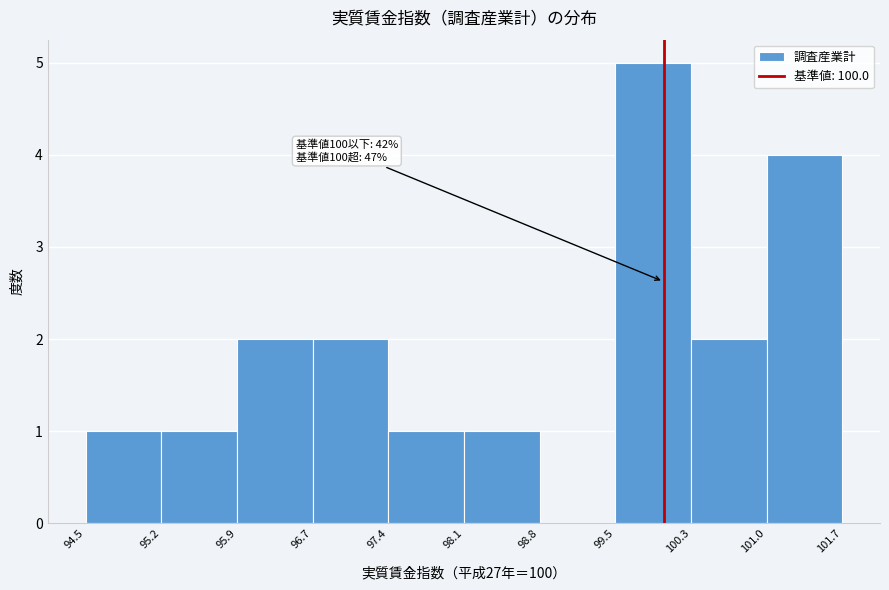

Over which range of the x-axis is the bar tallest?

99.5 to 100.3